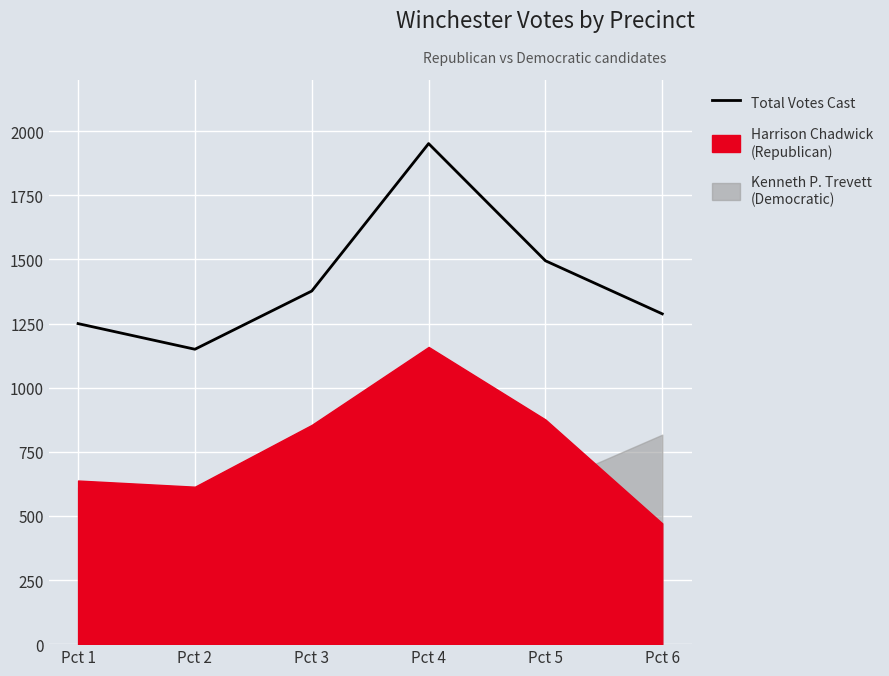

Reading right to left, extract all data points from this chart.

Pct 6=1288	Pct 5=1495	Pct 4=1952	Pct 3=1377	Pct 2=1150	Pct 1=1250